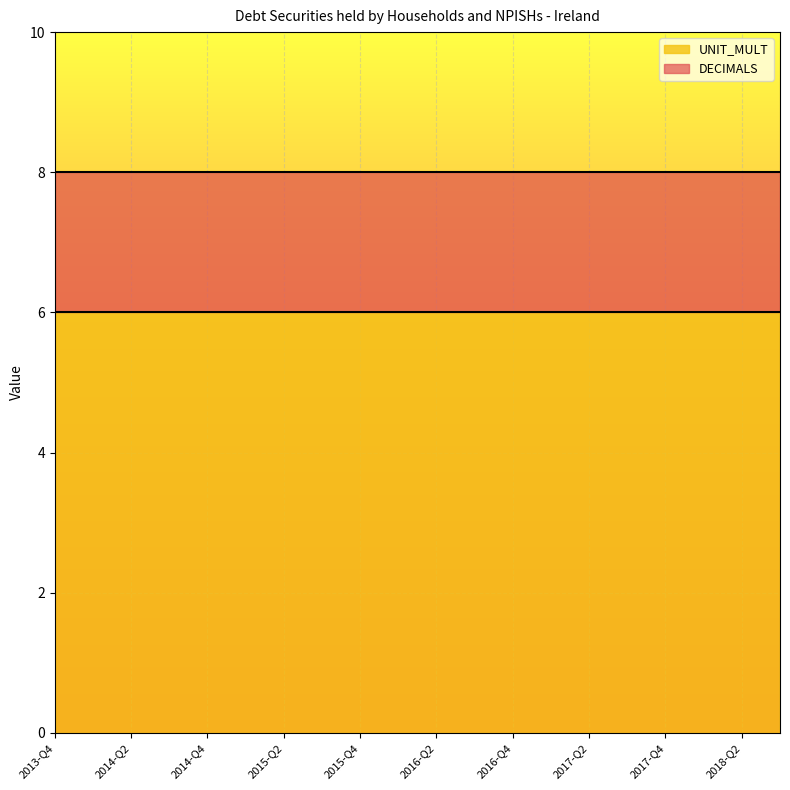

The value of UNIT_MULT at 2017-Q2 is 6. True or false?

True